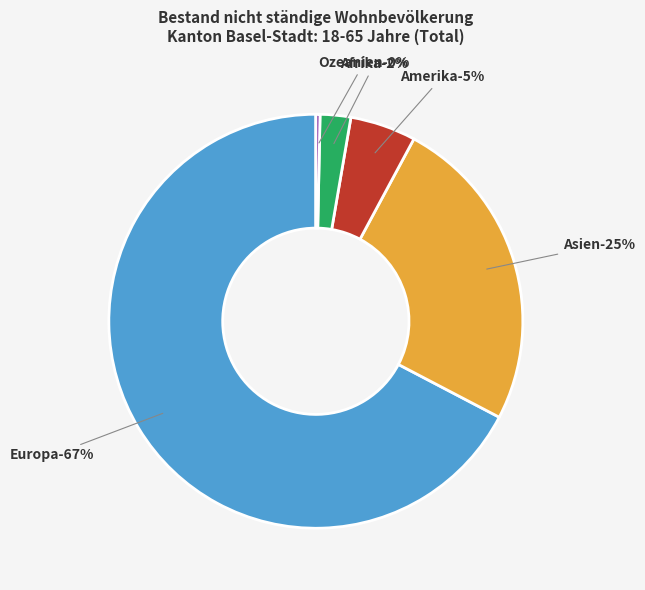

True or false: Asien accounts for 25% of the total.

True